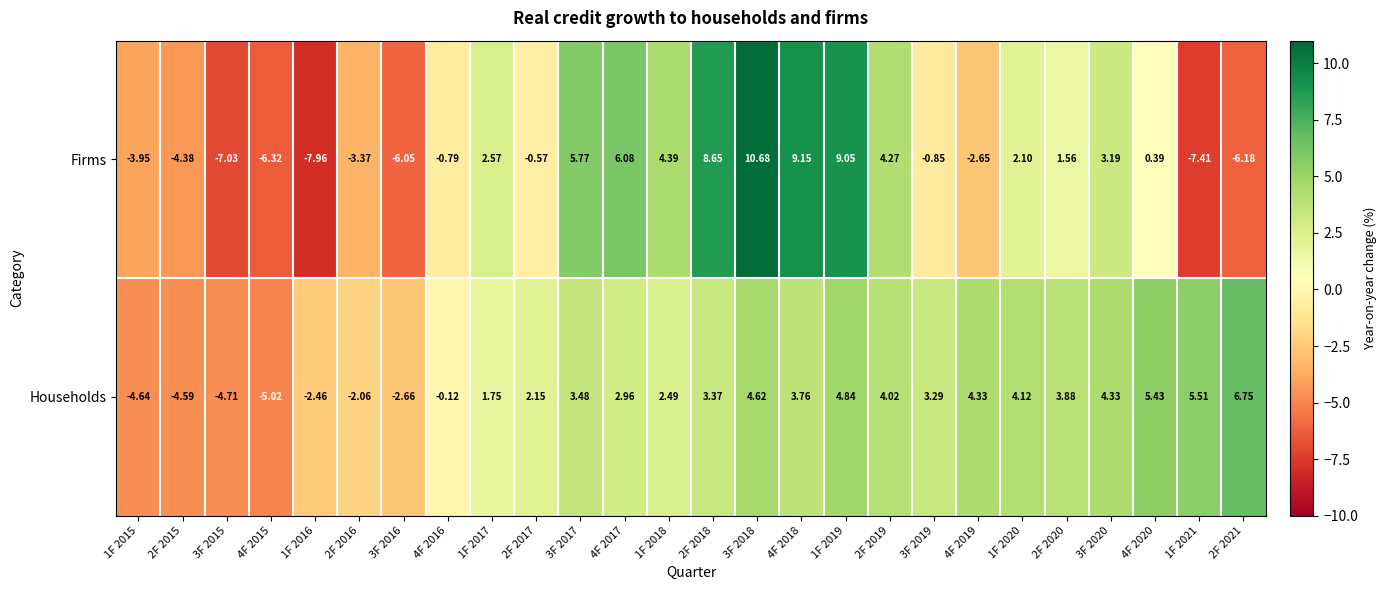

What is the difference between the highest and lowest values at 4F 2016?

0.7